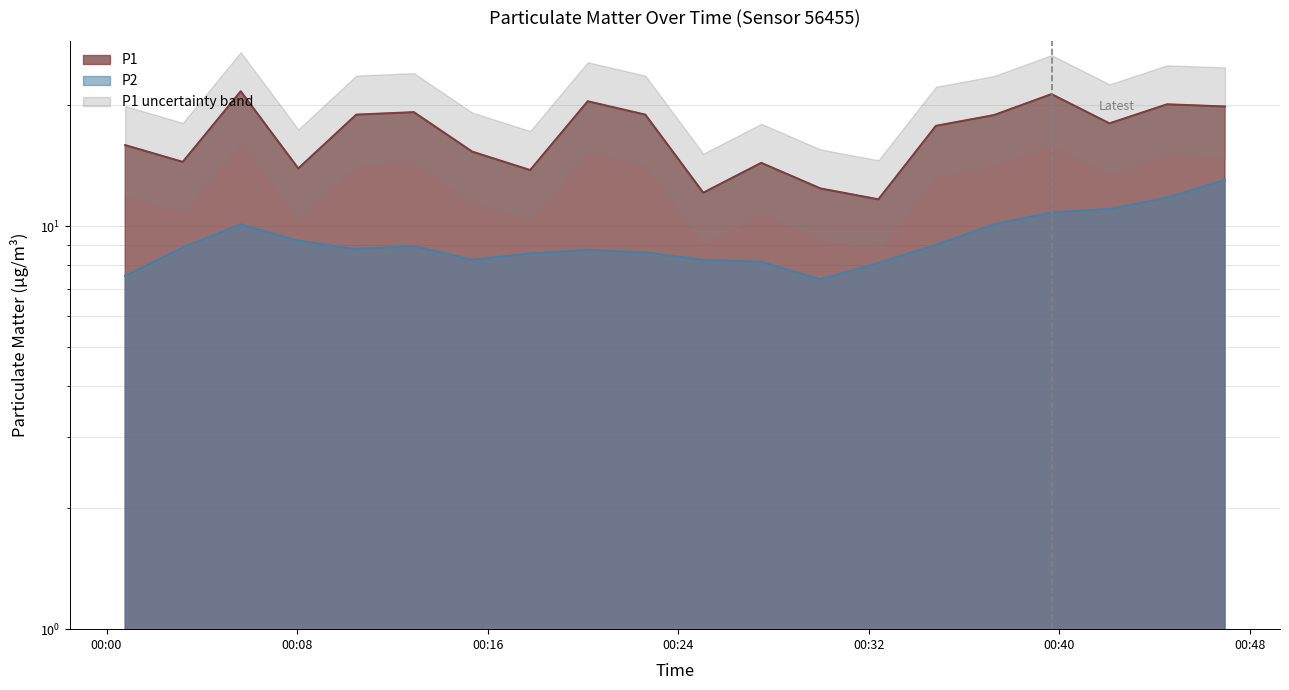

True or false: P1 has a value of 20.4 at 2022-07-30T00:20:12.

True